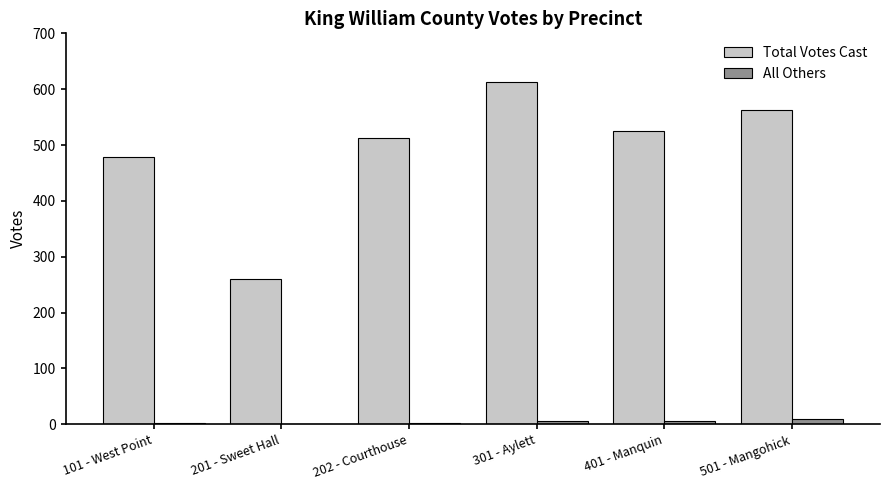

At which category does the chart reach its peak across all series?

301 - Aylett